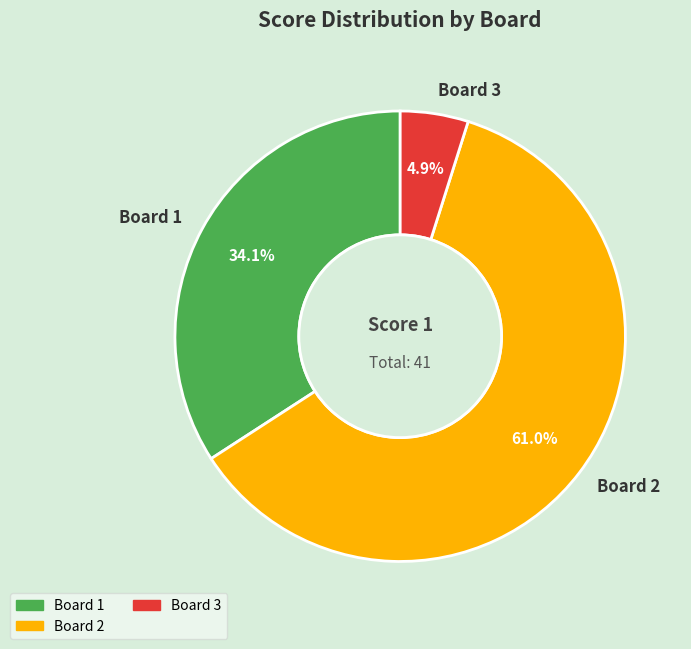

Rank the categories by value from highest to lowest.

Board 2, Board 1, Board 3